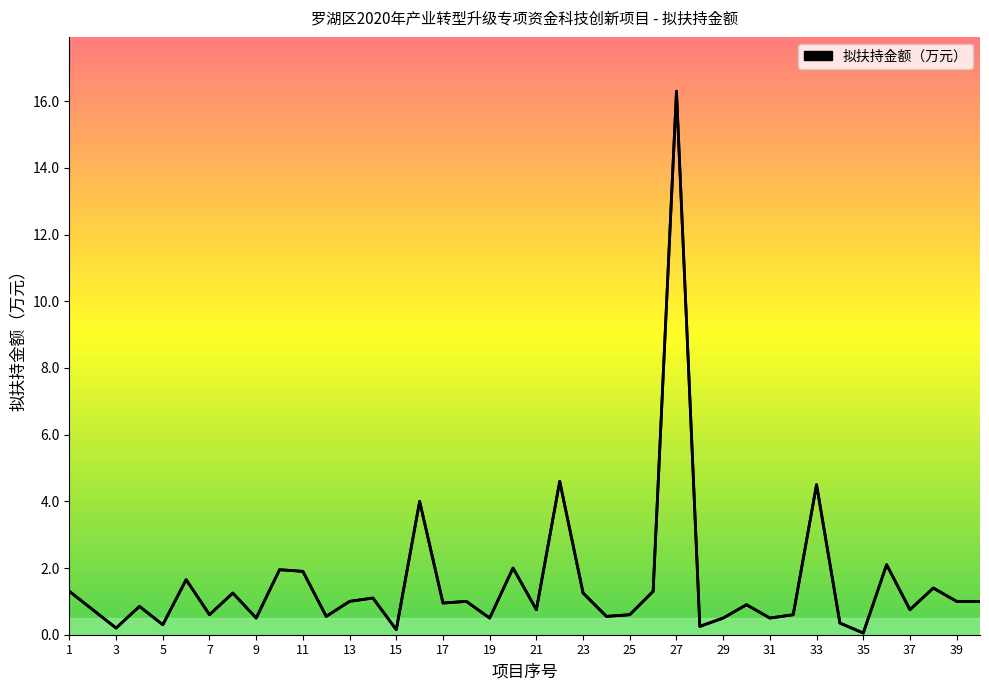

What is the maximum value shown in the chart?

16.3